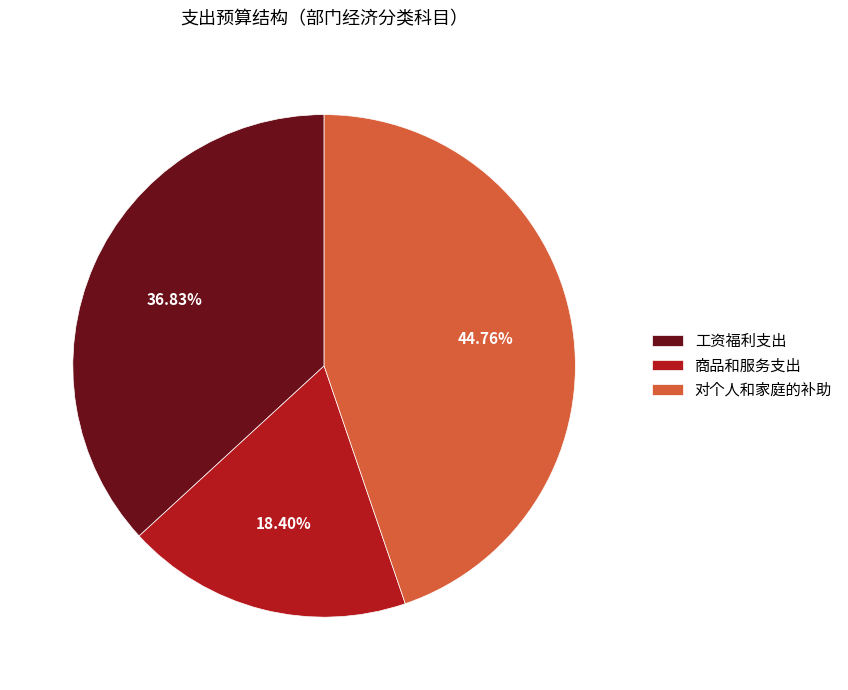

How many segments does this pie chart have?

3